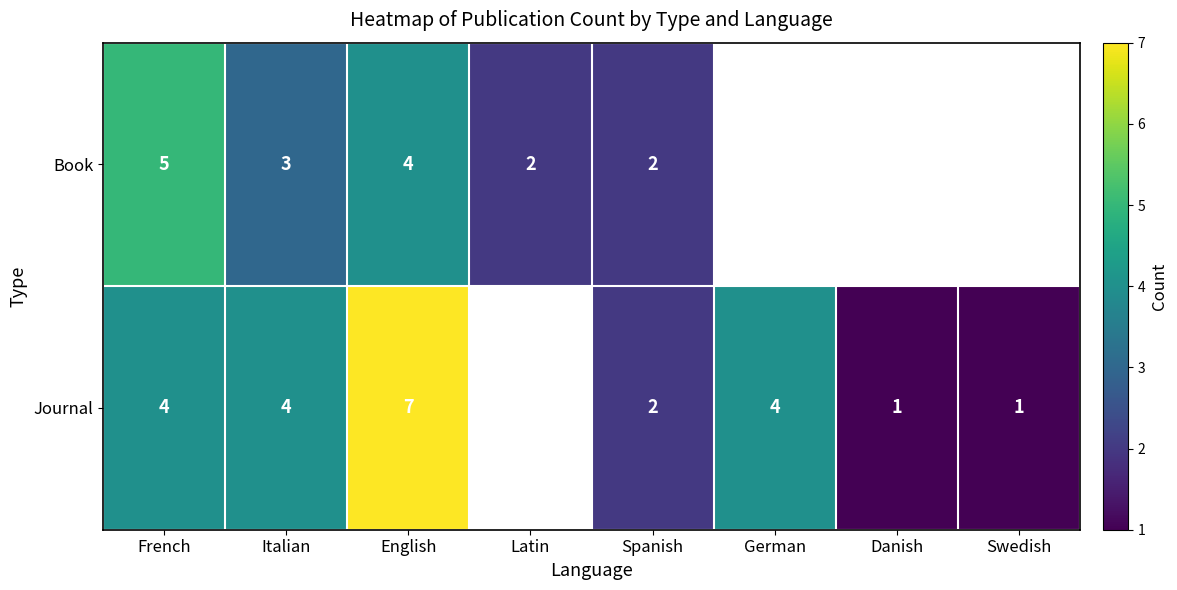

Is it true that Book equals 2 at Latin?

True